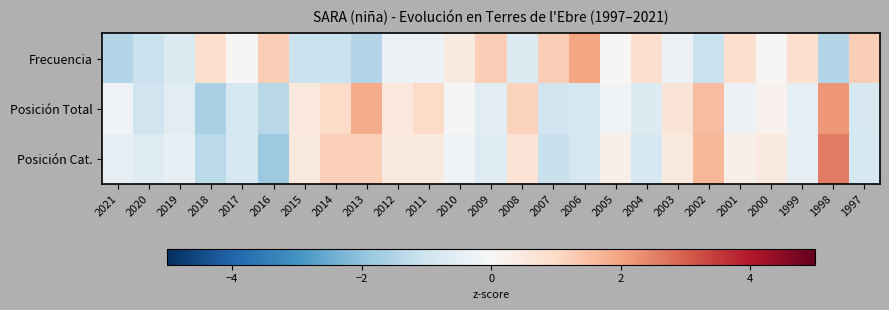

Reading right to left, what are all the values shown in this chart?

Frecuencia: 1997=1.2	1998=-1.4	1999=0.8	2000=0.1	2001=0.8	2002=-1.1	2003=-0.3	2004=0.8	2005=0.1	2006=2.0	2007=1.2	2008=-0.7	2009=1.2	2010=0.5	2011=-0.3	2012=-0.3	2013=-1.4	2014=-1.1	2015=-1.1	2016=1.2	2017=0.1	2018=0.8	2019=-0.7	2020=-1.1	2021=-1.4
Posición Total: 1997=-0.8	1998=2.2	1999=-0.5	2000=0.2	2001=-0.3	2002=1.6	2003=0.6	2004=-0.7	2005=-0.2	2006=-0.9	2007=-1.0	2008=1.2	2009=-0.6	2010=-0.1	2011=0.9	2012=0.5	2013=1.9	2014=0.9	2015=0.5	2016=-1.4	2017=-0.9	2018=-1.6	2019=-0.6	2020=-1.0	2021=-0.2
Posición Cat.: 1997=-0.9	1998=2.6	1999=-0.4	2000=0.5	2001=0.3	2002=1.7	2003=0.5	2004=-0.9	2005=0.3	2006=-0.9	2007=-1.1	2008=0.7	2009=-0.6	2010=-0.2	2011=0.5	2012=0.5	2013=1.2	2014=1.2	2015=0.5	2016=-1.8	2017=-0.9	2018=-1.3	2019=-0.4	2020=-0.6	2021=-0.4